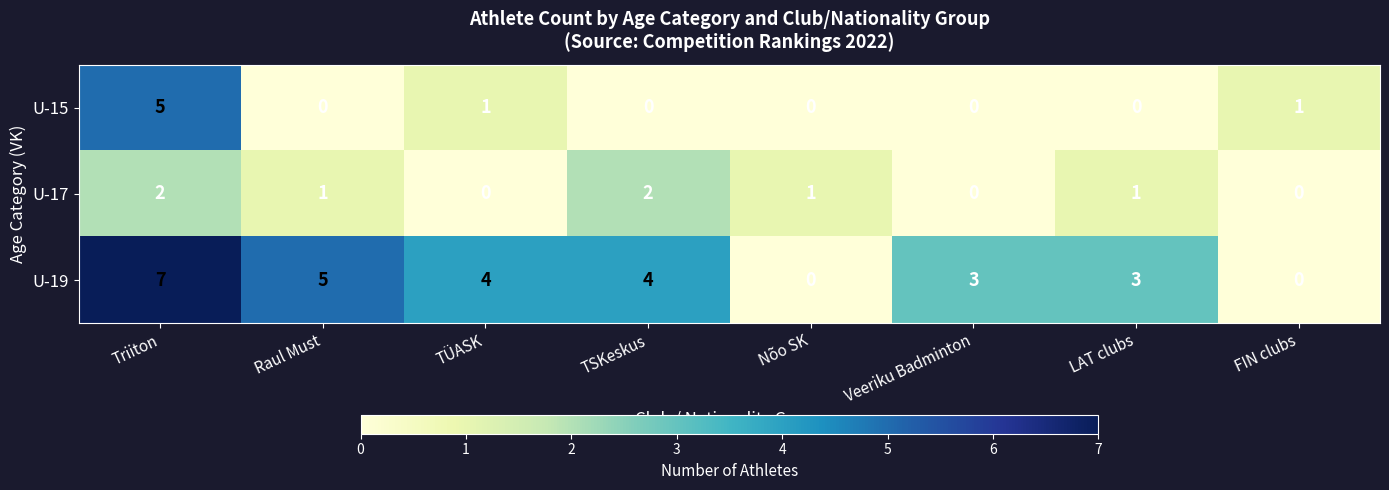

At which label does U-19 first exceed 4?

Triiton